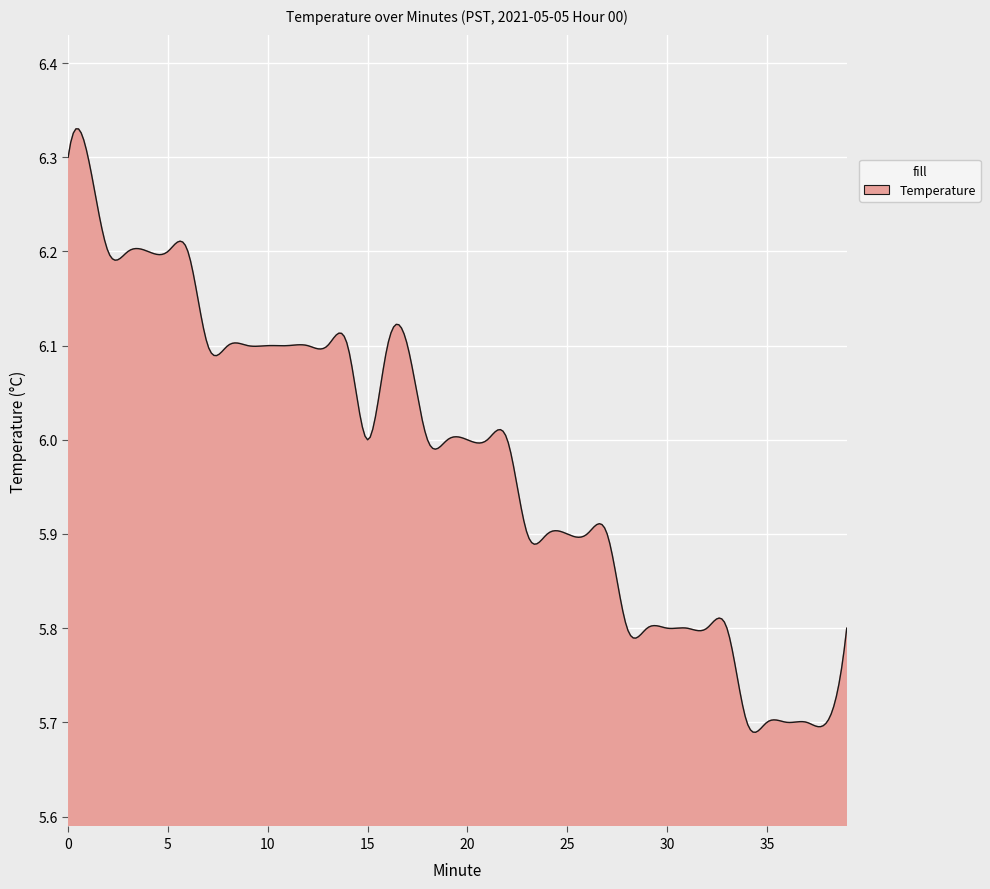

What is the difference between the maximum and minimum values?

0.6